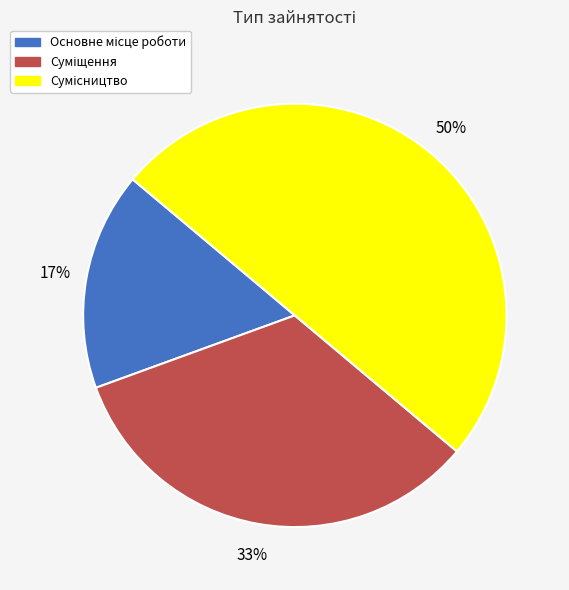

How many slices are in this pie chart?

3